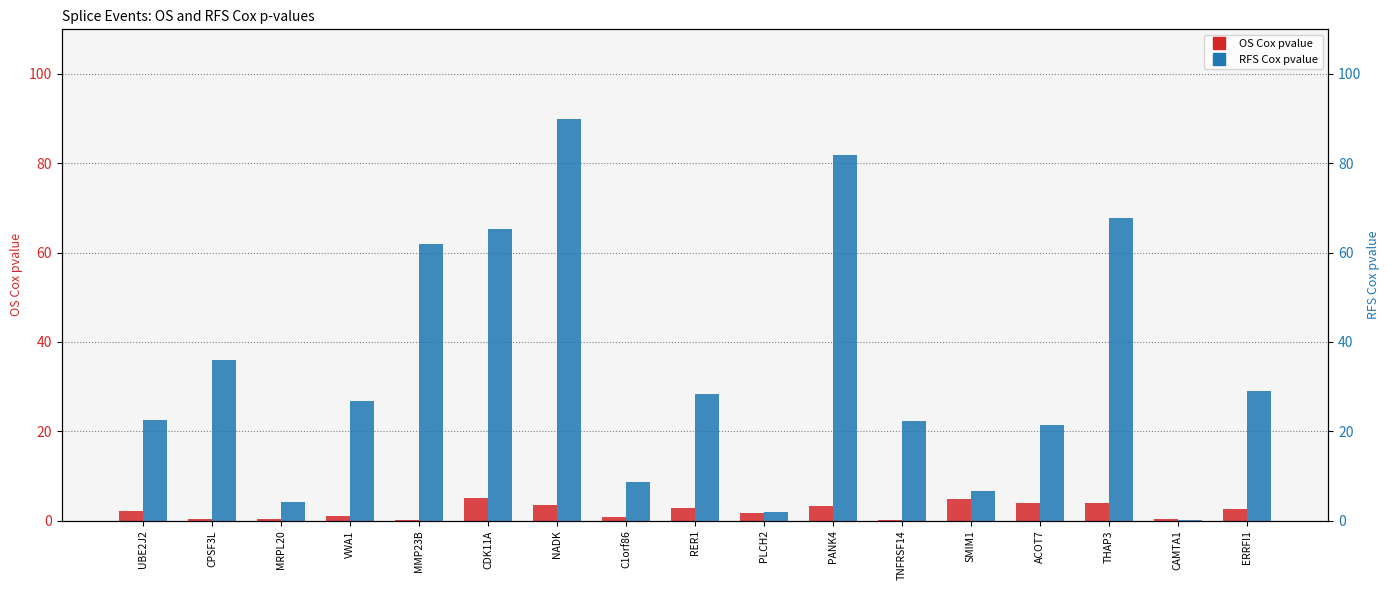

How many bars are there in total?

34